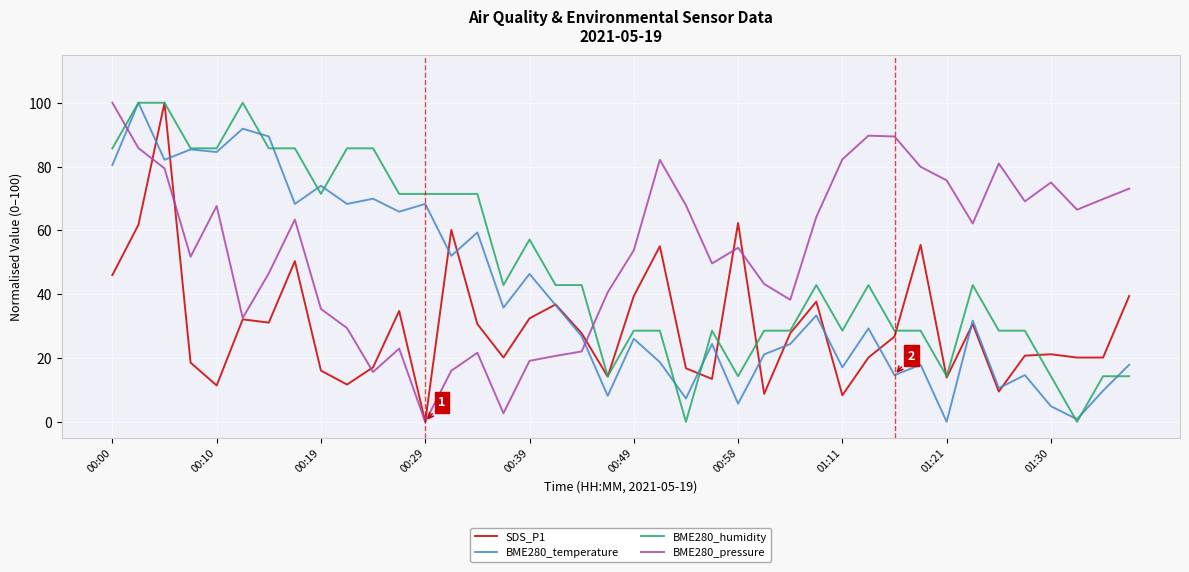

How many lines are shown in the chart?

4